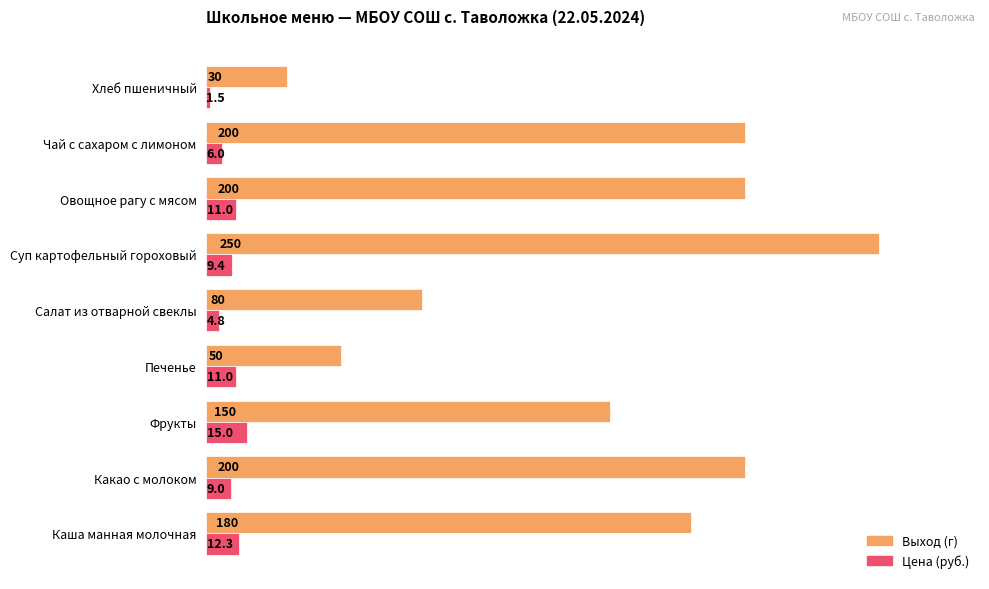

Which category has the lowest value across all series?

Хлеб пшеничный